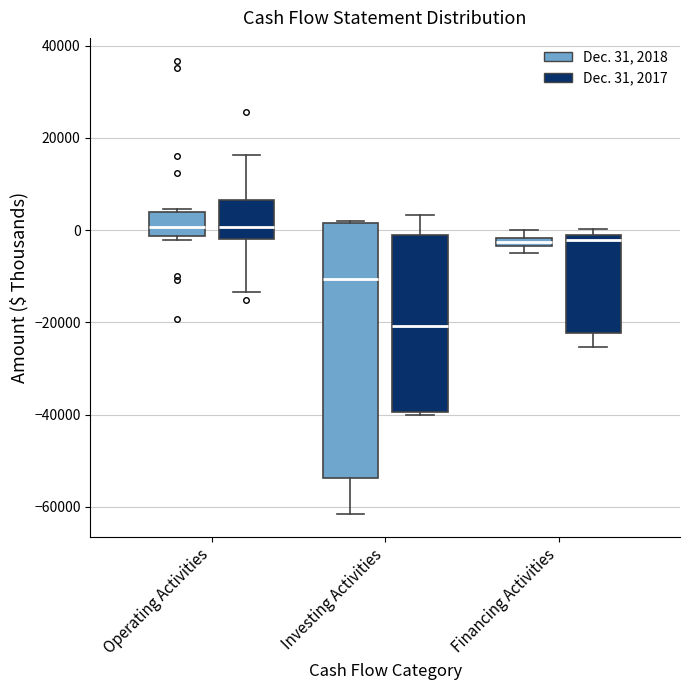

Where is the upper edge of the box for Financing Activities (Dec. 31, 2017) on the y-axis? The values are not printed on the chart, so give them approximately, as read against the axis.

-2000